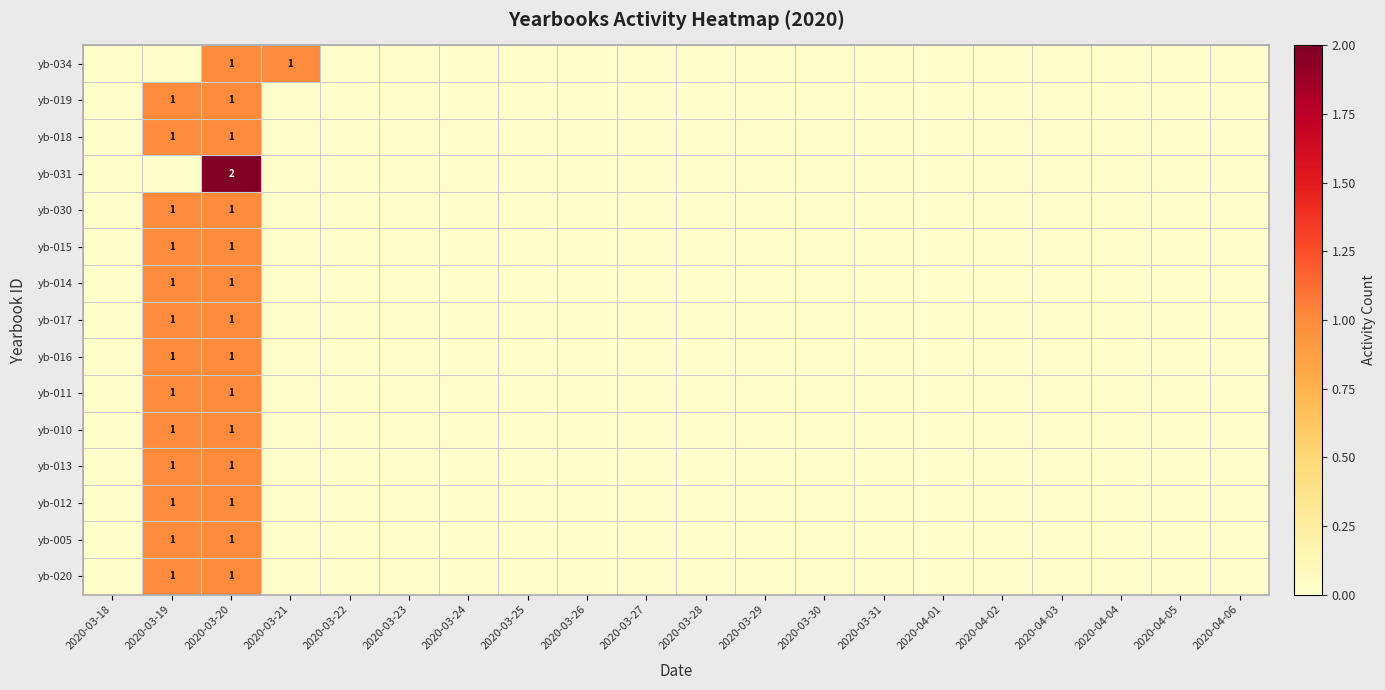

Is it true that yb-013 equals 0 at 2020-03-19?

False